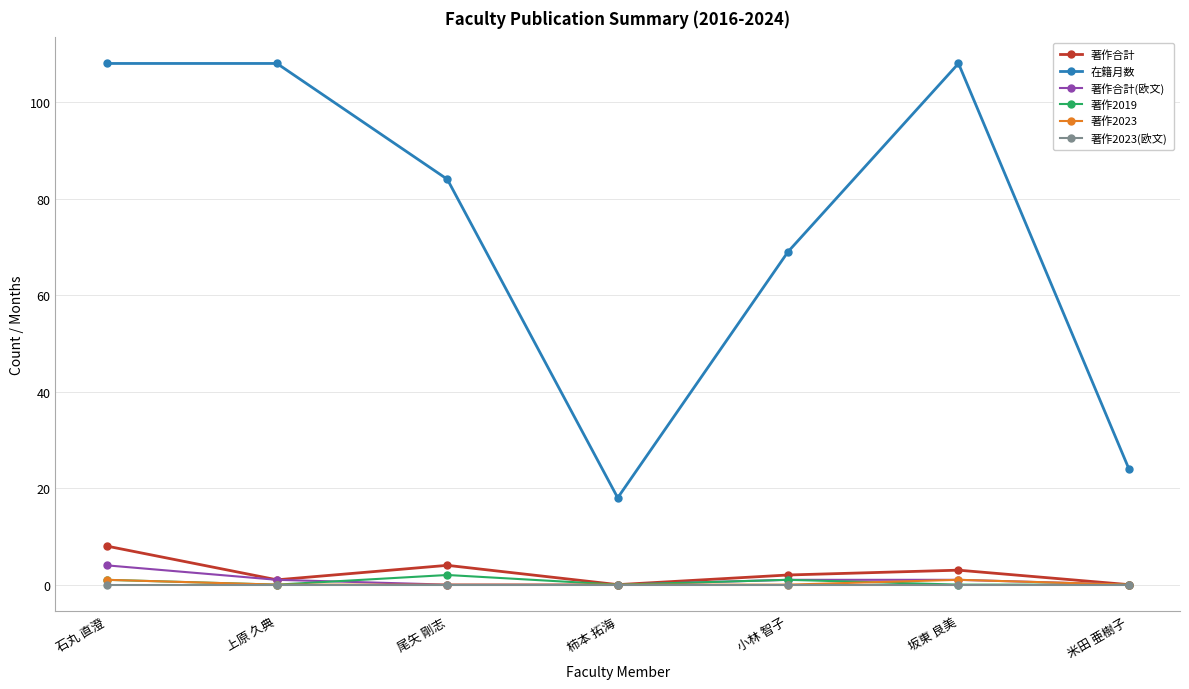

What is the approximate value of 著作2023 at 坂東 良美?

1